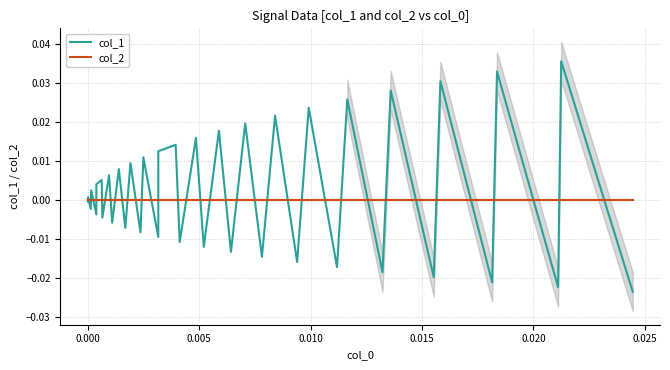

Reading right to left, list all the values displayed in this chart.

col_1: -0.0	0.0	-0.0	0.0	-0.0	0.0	-0.0	0.0	-0.0	0.0	-0.0	0.0	-0.0	0.0	-0.0	0.0	-0.0	0.0	-0.0	0.0	-0.0	0.0	0.0	-0.0	0.0	-0.0	0.0	-0.0	0.0	-0.0	0.0	-0.0	0.0	0.0	-0.0	0.0	-0.0	0.0	-0.0	0.0
col_2: 0.0	0.0	0.0	0.0	0.0	0.0	0.0	0.0	0.0	0.0	0.0	0.0	0.0	0.0	0.0	0.0	0.0	0.0	0.0	0.0	0.0	0.0	0.0	0.0	0.0	0.0	0.0	0.0	0.0	0.0	0.0	0.0	0.0	0.0	0.0	0.0	0.0	0.0	0.0	0.0